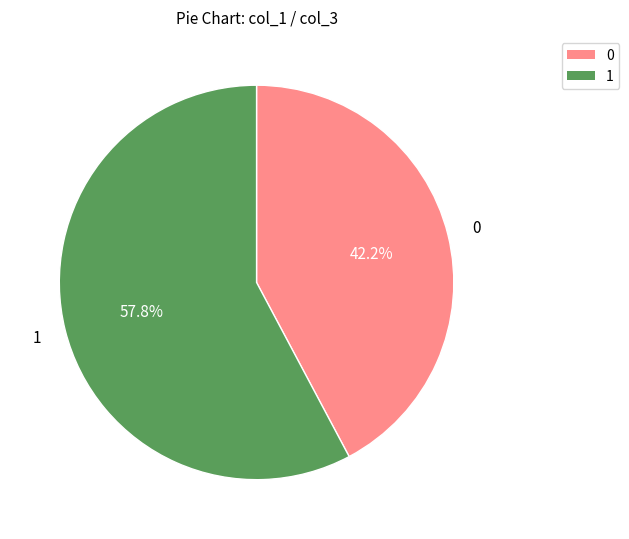

Does any single category account for the majority?

Yes